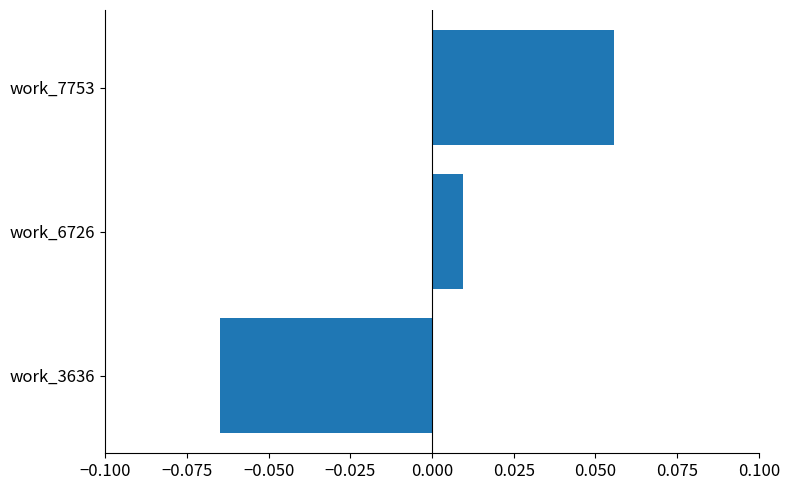

How many values exceed 0?

2